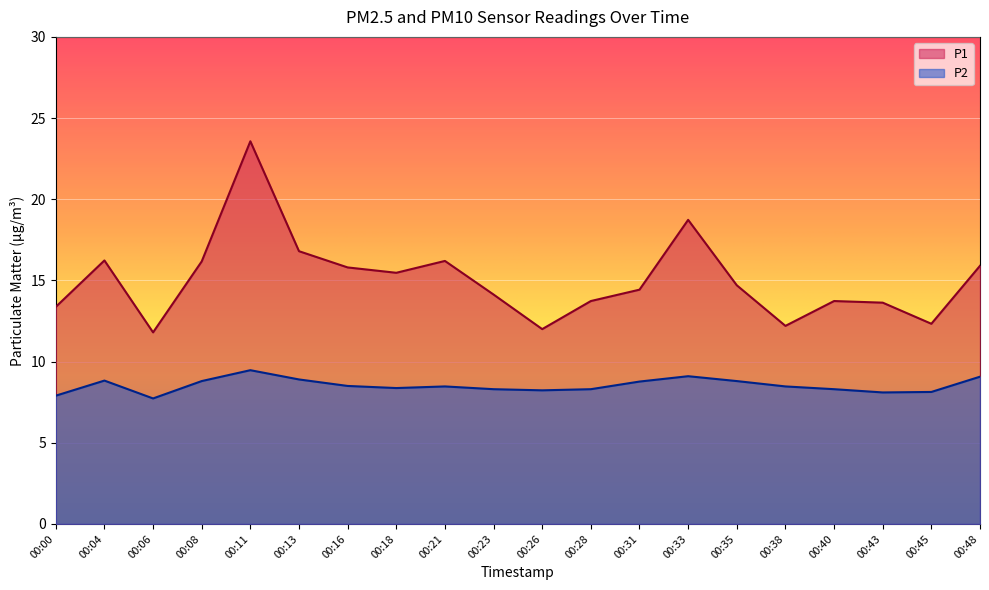

What is the maximum value for P2?

9.5